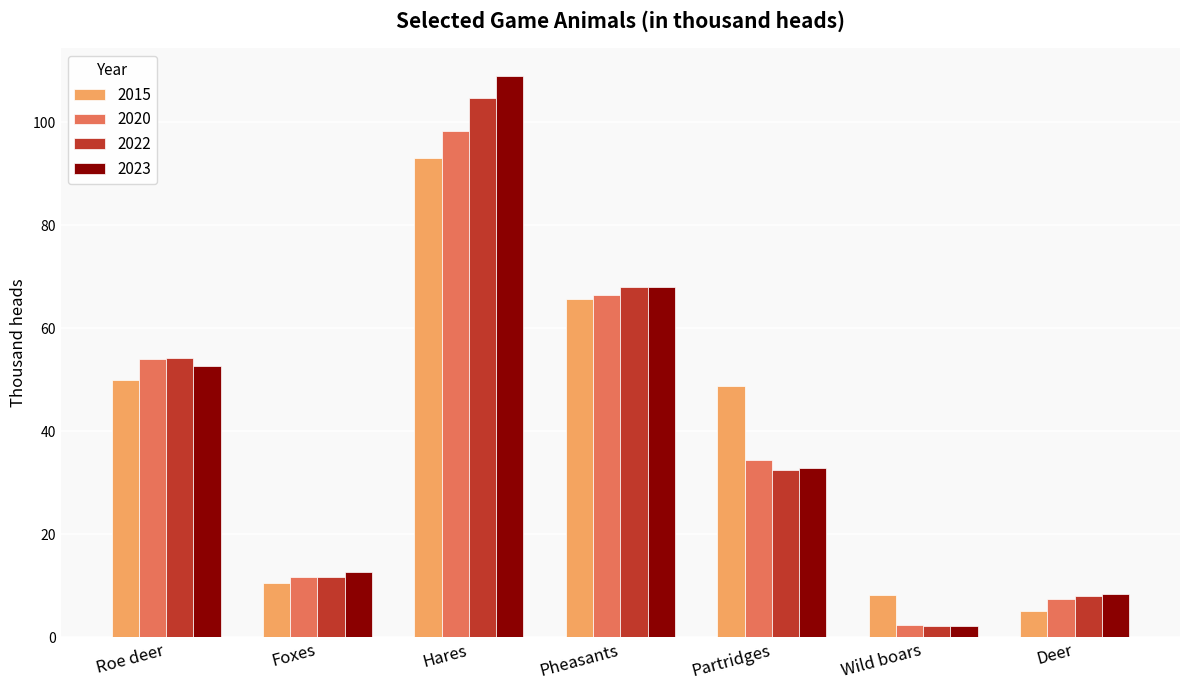

What is the spread (max minus min) of values at Foxes?

2.1